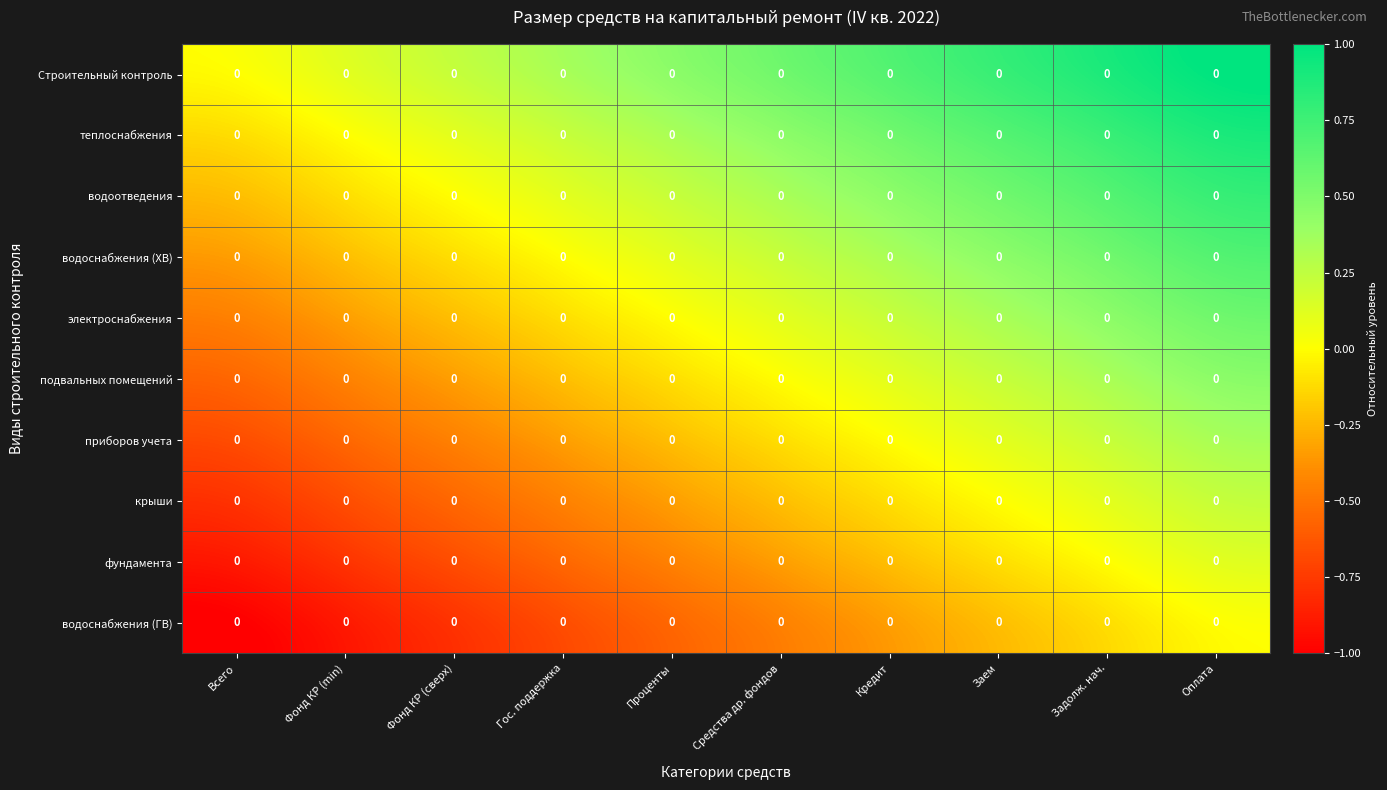

Which category has the lowest value across all series?

Всего